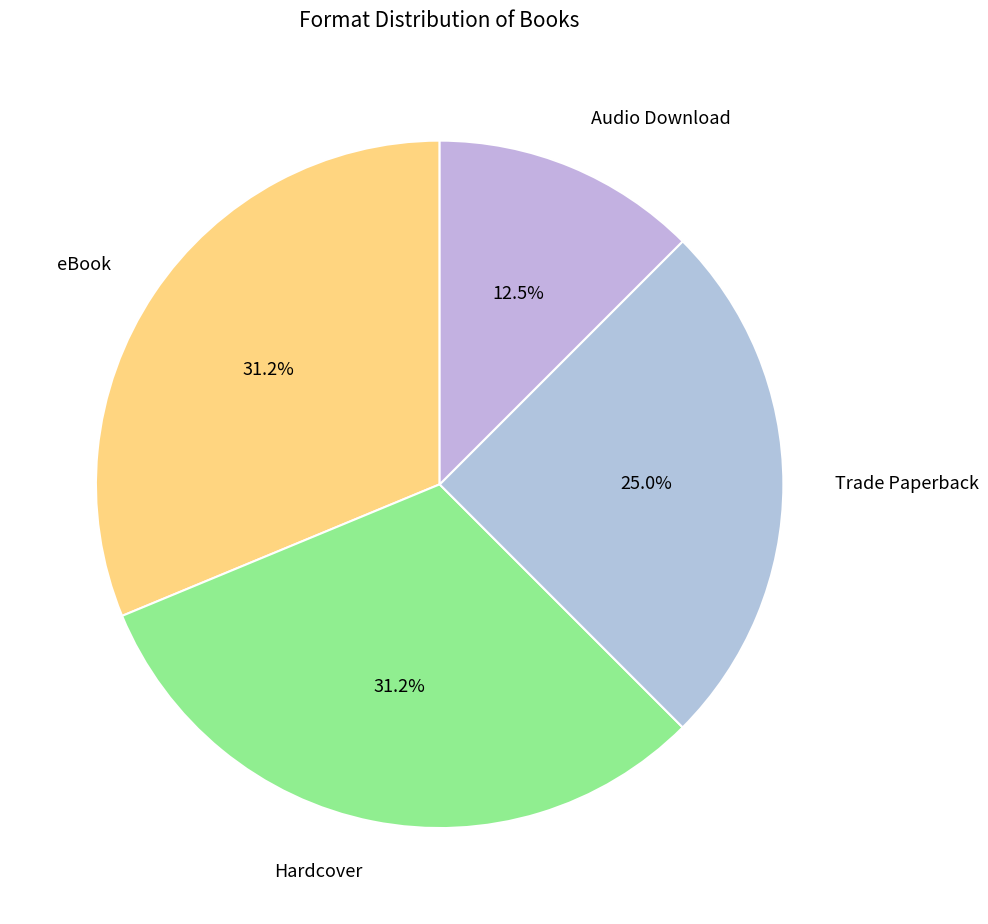

How many slices are in this pie chart?

4